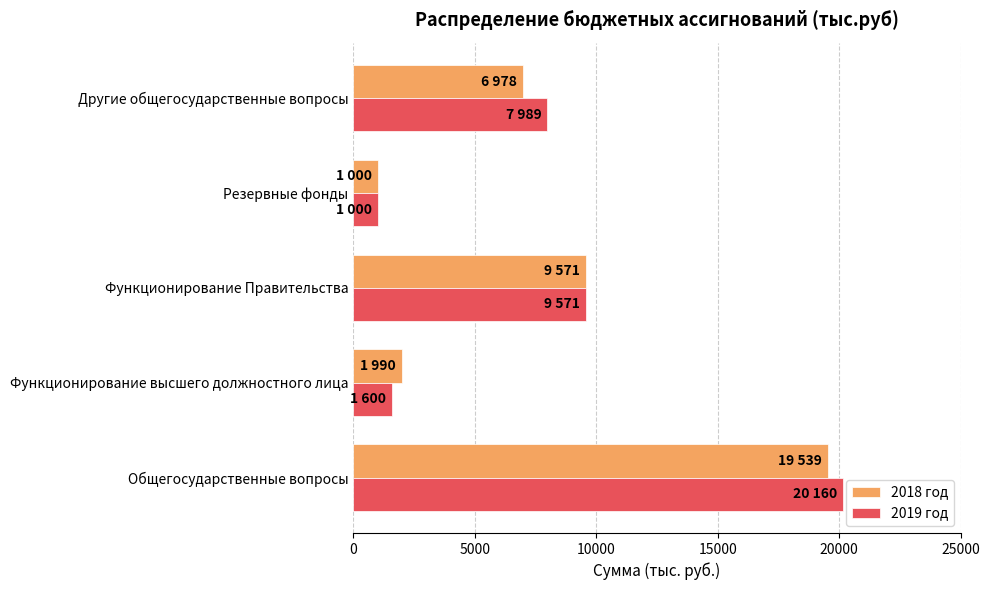

The value of 2018 год at Общегосударственные вопросы is 19539. True or false?

True